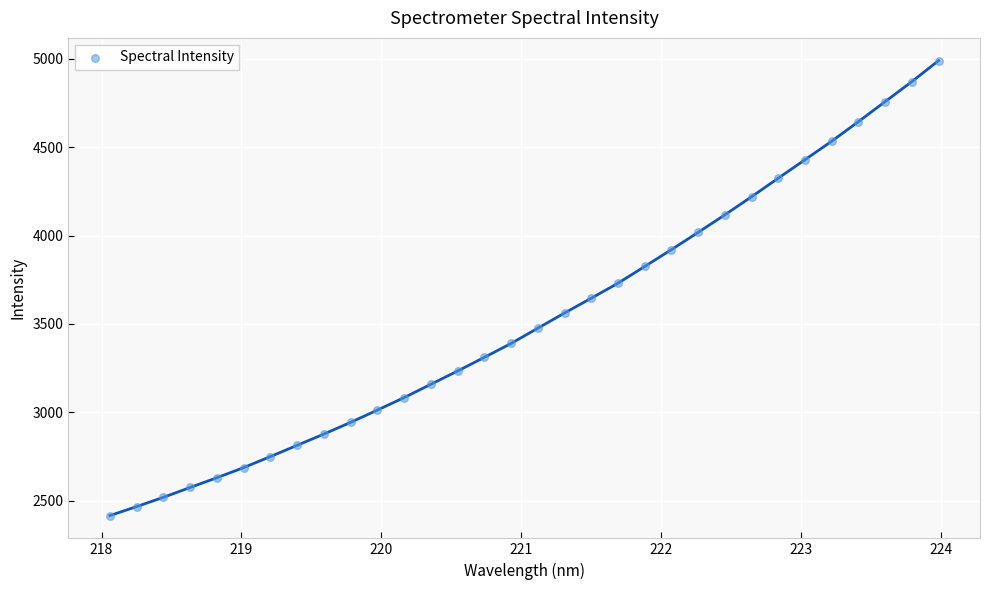

What is the range of Y values (max minus min)?

2574.0